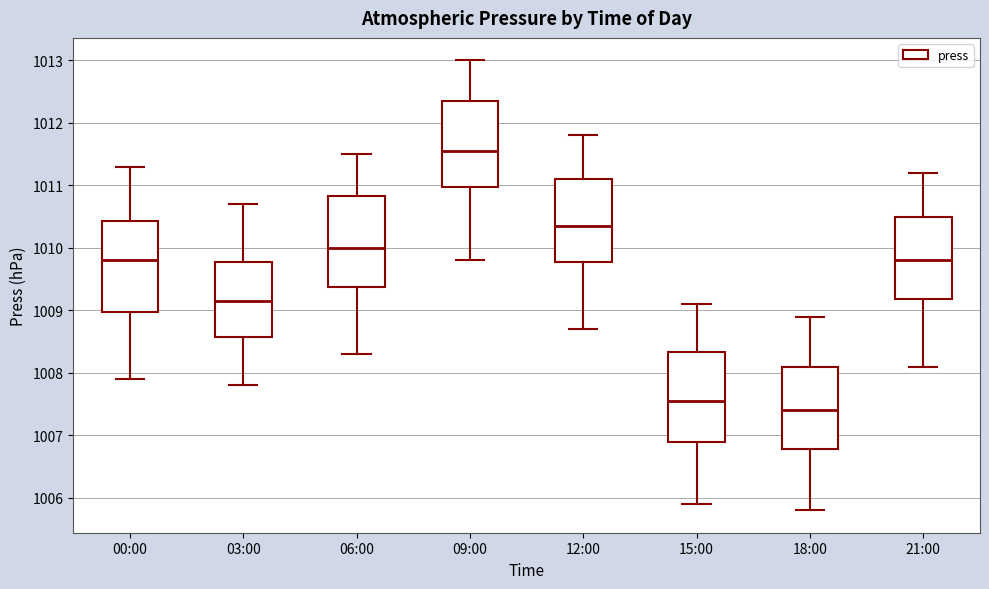

Where is the upper edge of the box for 00:00 on the y-axis? The values are not printed on the chart, so give them approximately, as read against the axis.

1010.4